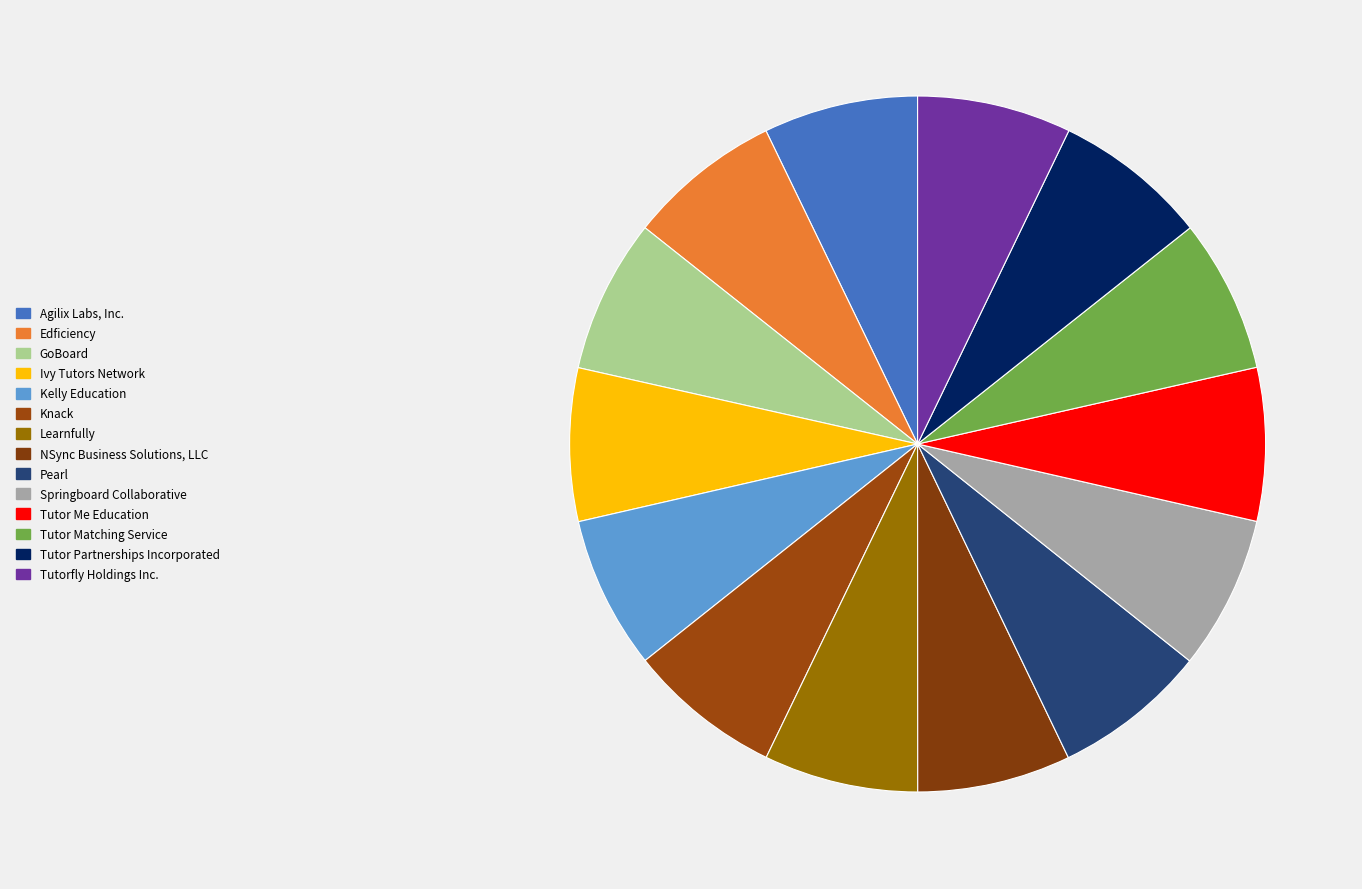

Is Edficiency the majority of the pie?

No